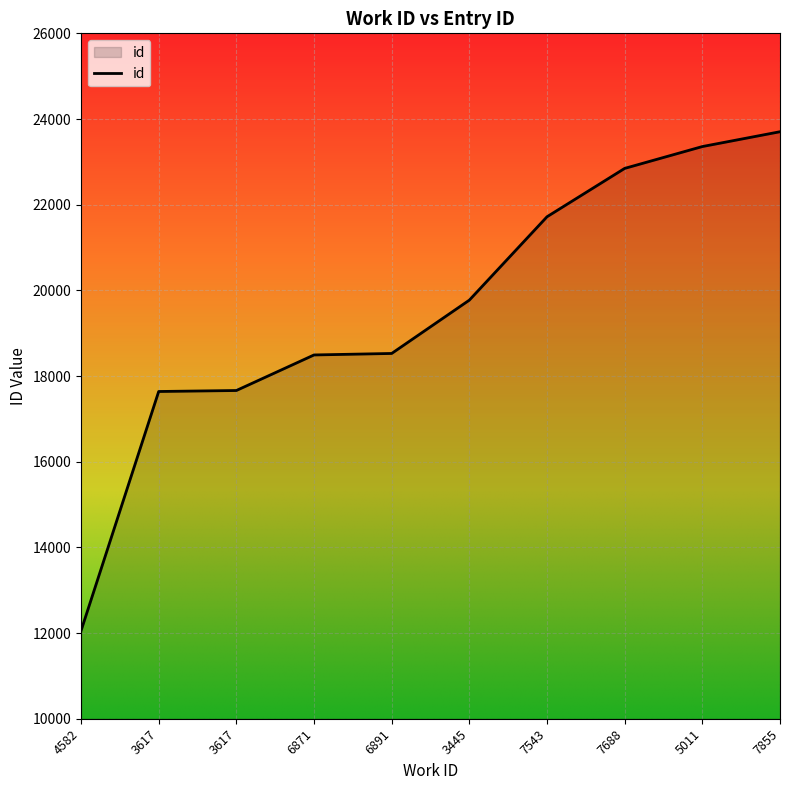

Rank the categories by value from highest to lowest.

7855, 5011, 7688, 7543, 3445, 6891, 6871, 3617, 3617, 4582